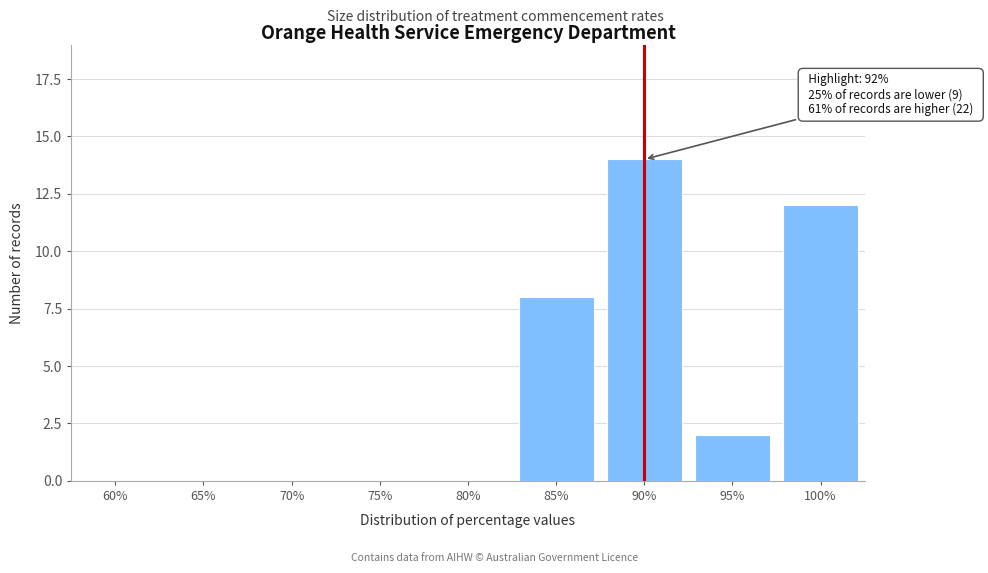

Reading left to right, transcribe all the data shown in this chart.

60%=0	65%=0	70%=0	75%=0	80%=0	85%=8	90%=14	95%=2	100%=12